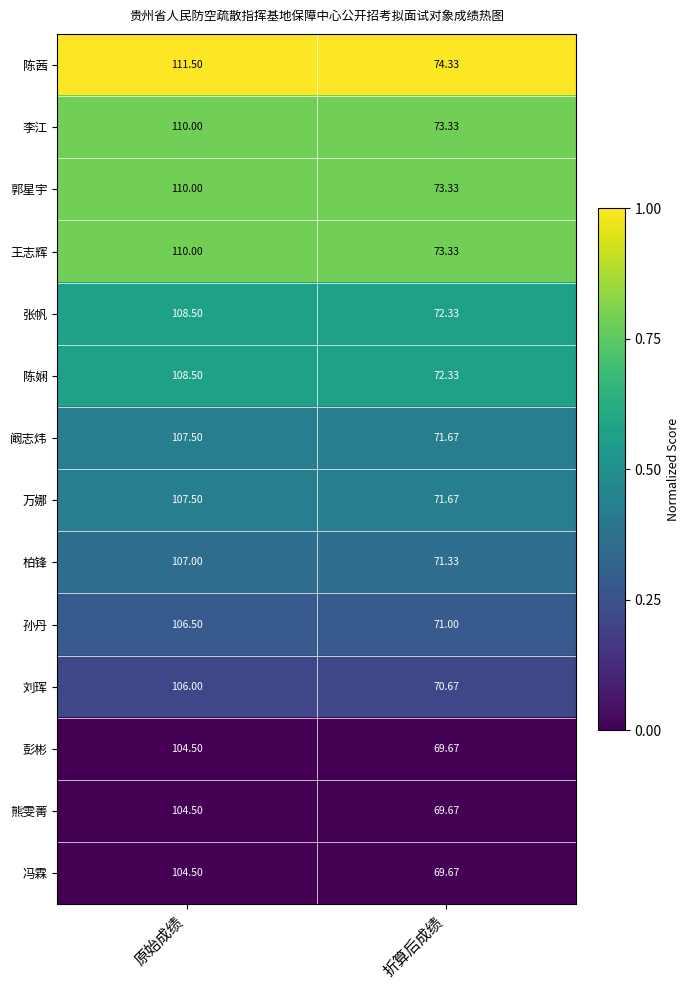

What is the maximum value shown in the chart?

111.5